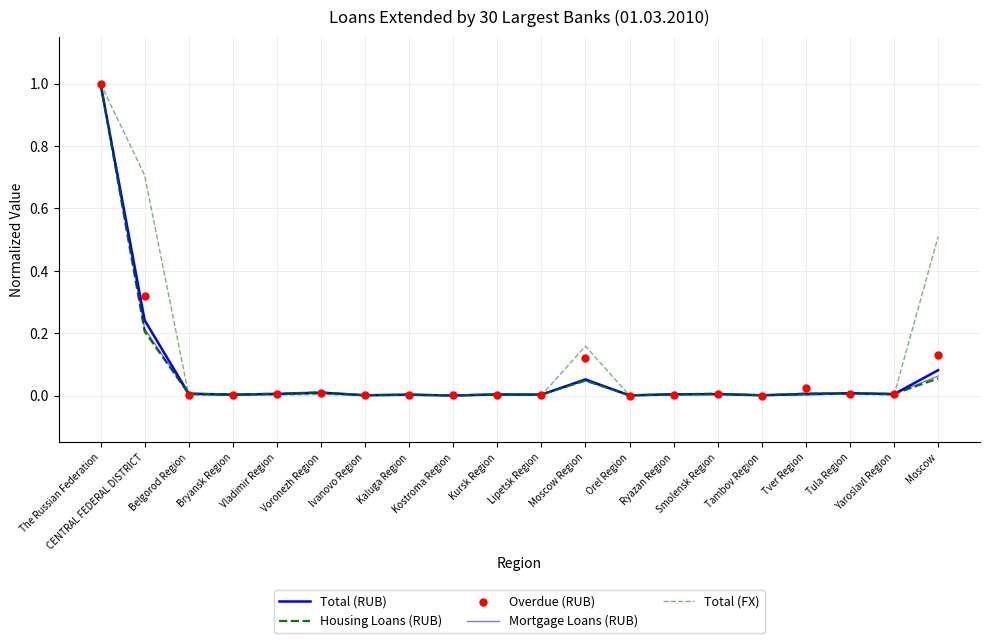

Is the value of Total (FX) at Ivanovo Region greater than the value of Overdue (RUB) at Bryansk Region?

No